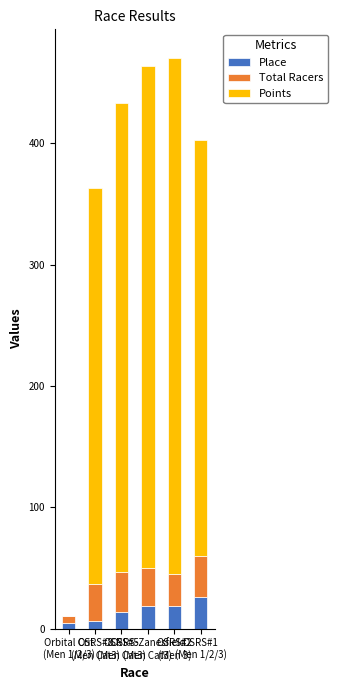

What is the maximum value for Place?

26.0